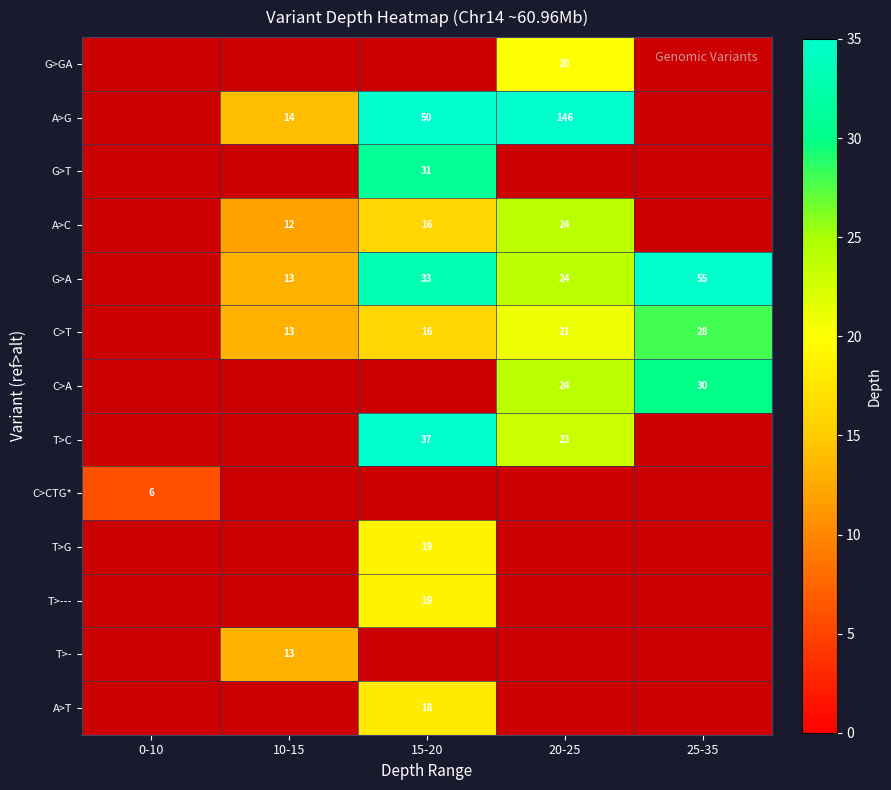

The value of A>C at 20-25 is 33. True or false?

False